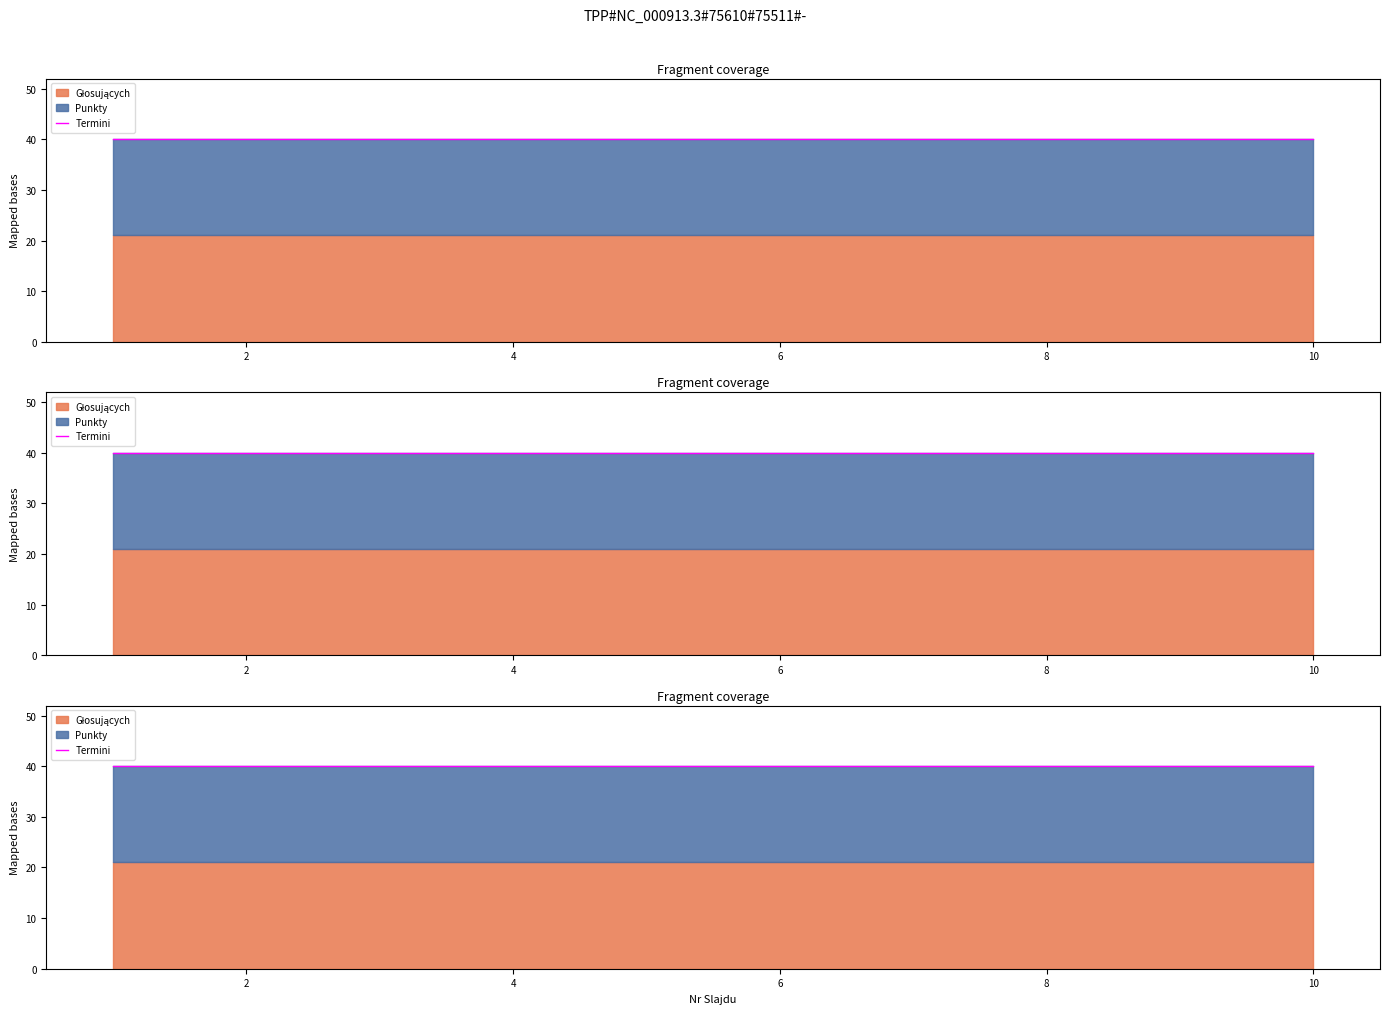

At 7, list the series in order from largest to smallest.

Głosujących, Punkty